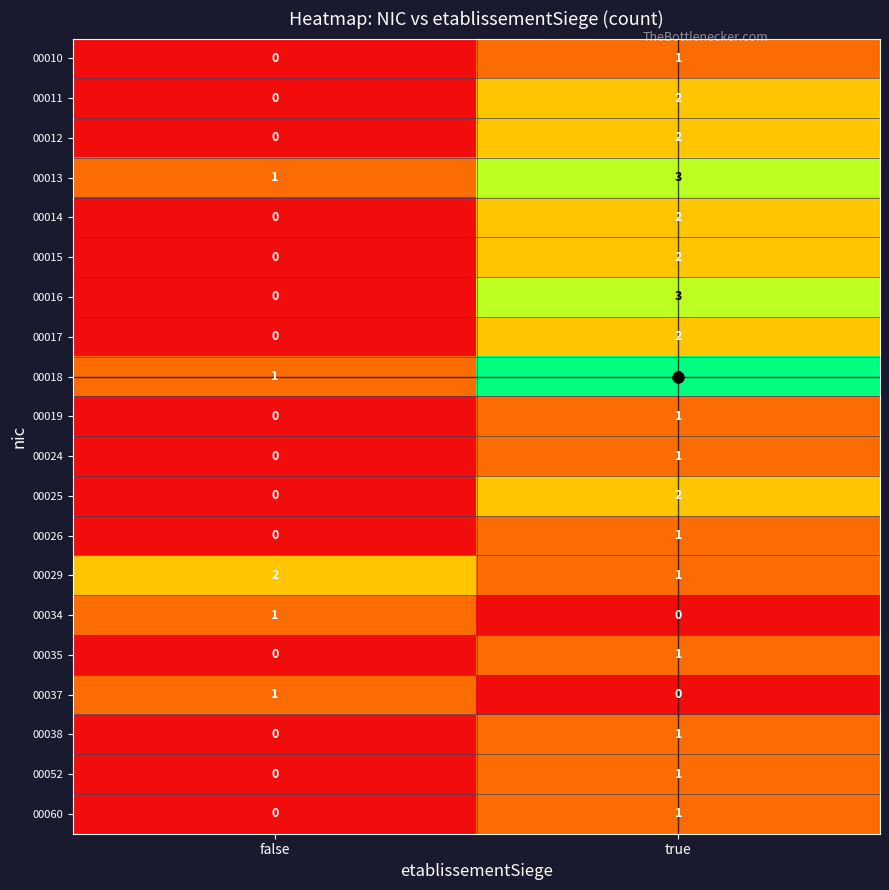

What is the difference between the highest and lowest values at true?

4